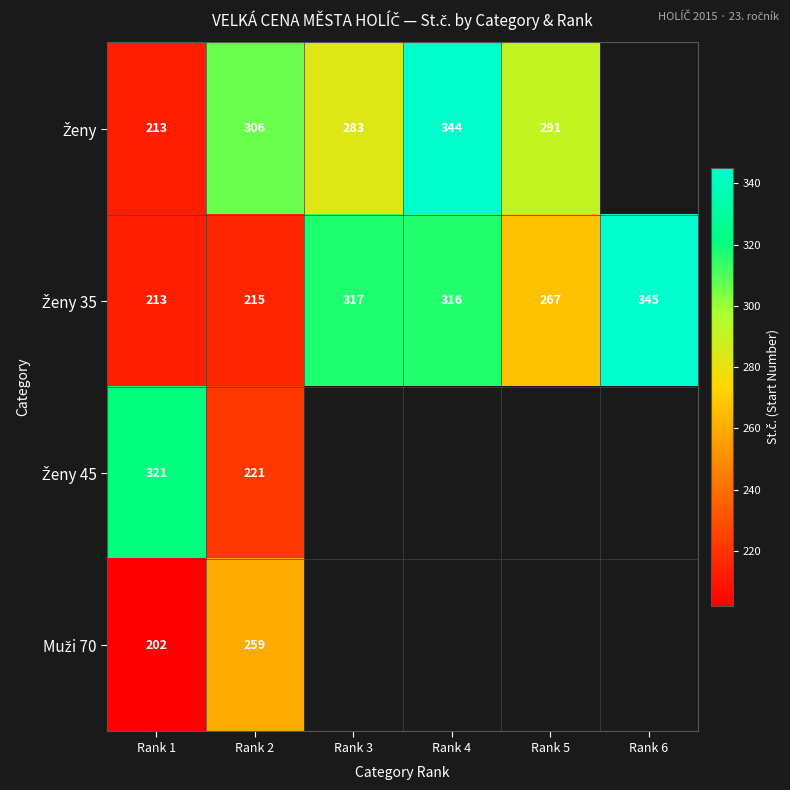

What is the difference between the highest and lowest values at Rank 2?

91